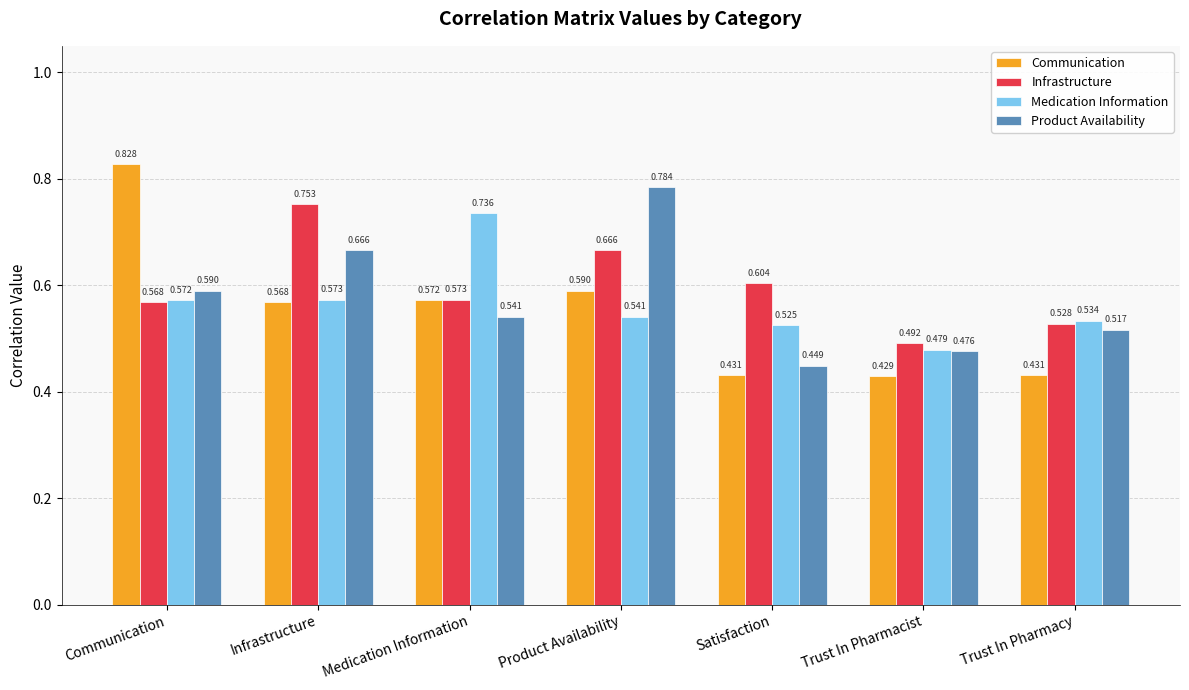

At Trust In Pharmacist, list the series in order from largest to smallest.

Infrastructure, Medication Information, Product Availability, Communication